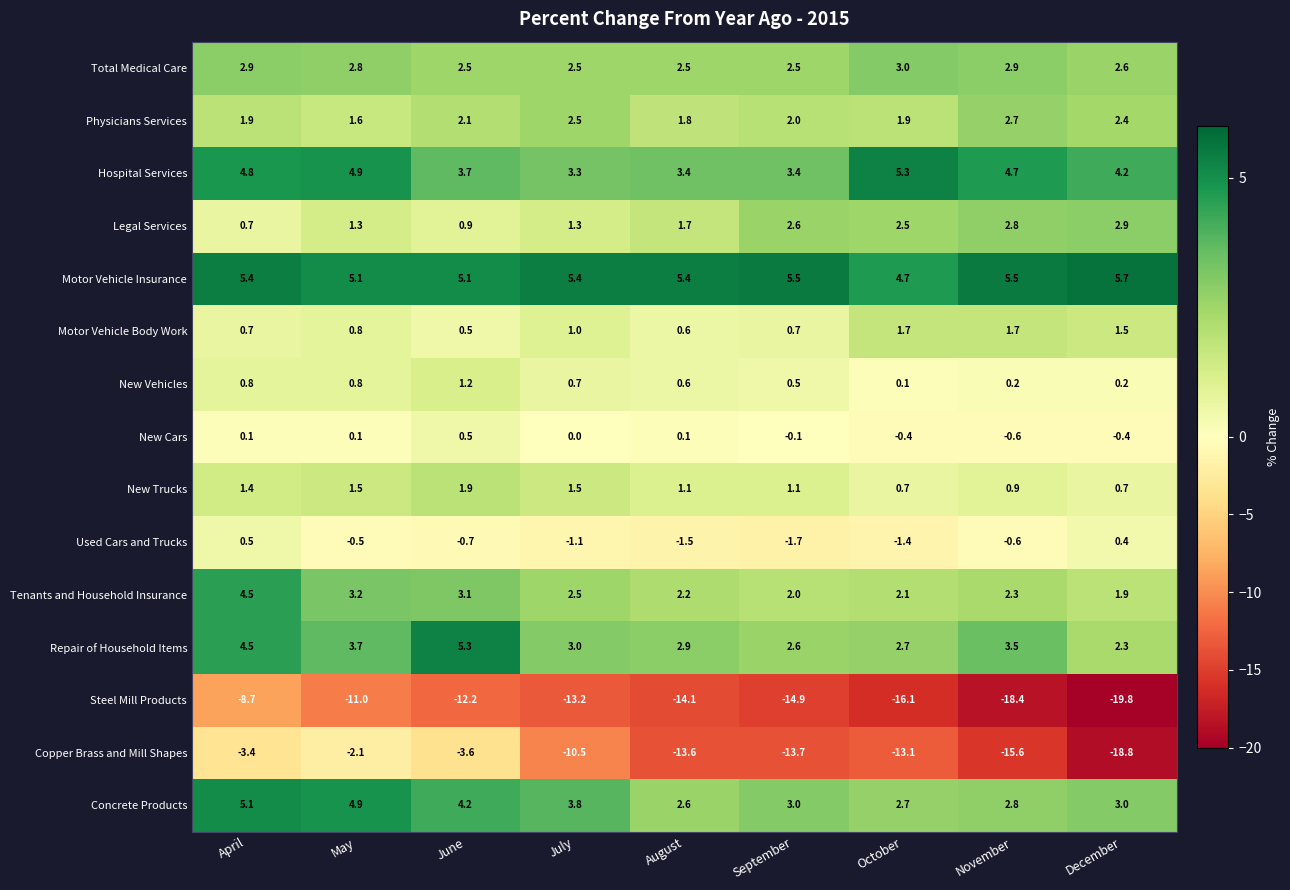

What is the lowest value of the Repair of Household Items series?

2.3